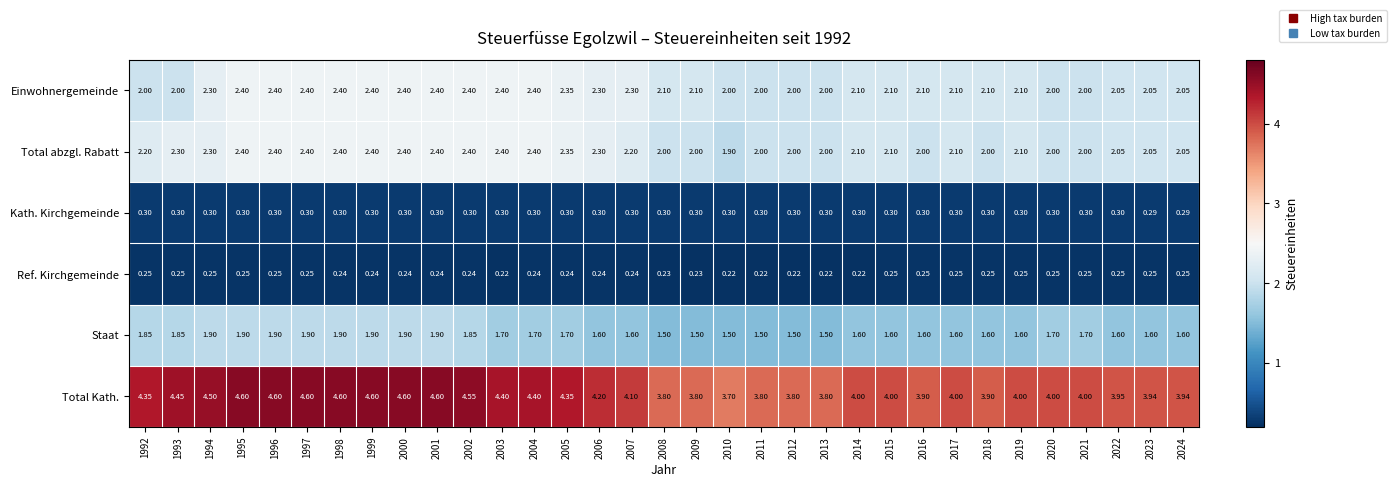

Which series has the widest spread of values?

Total Kath.